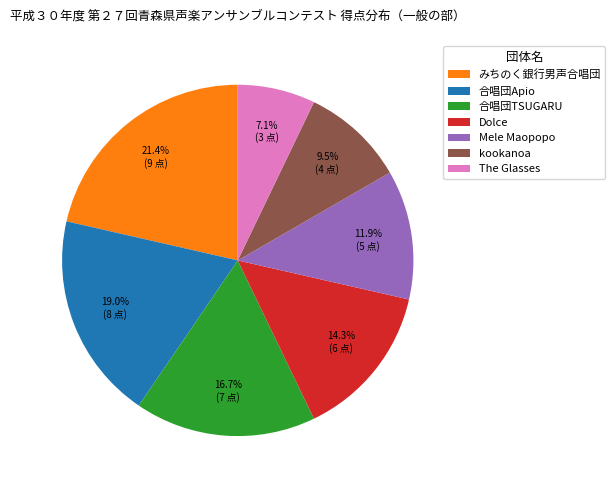

To the nearest percent, what portion does みちのく銀行男声合唱団 represent?

21%